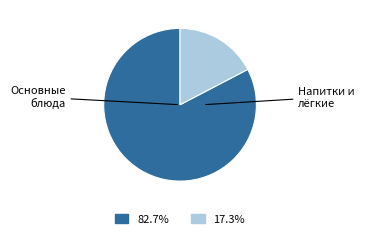

Is there a majority slice in this chart?

Yes